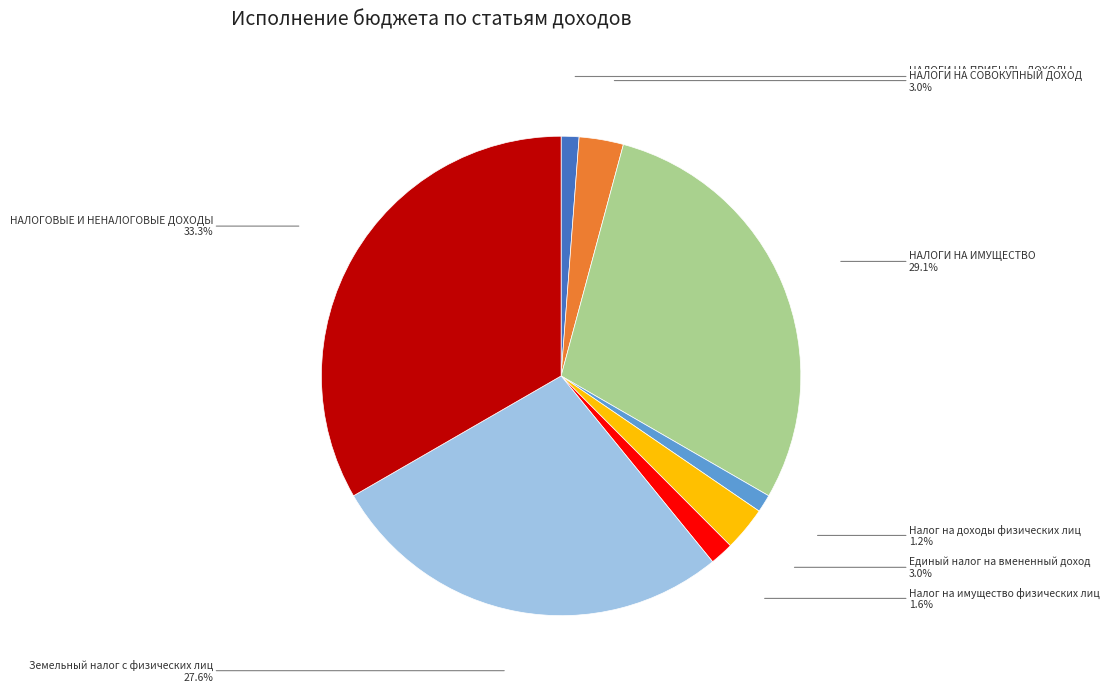

Is there a majority slice in this chart?

No